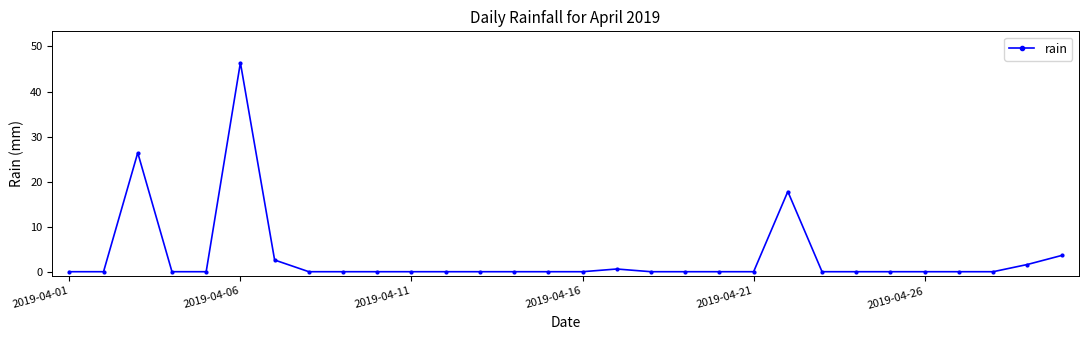

What is the difference between the maximum and minimum values?

46.4